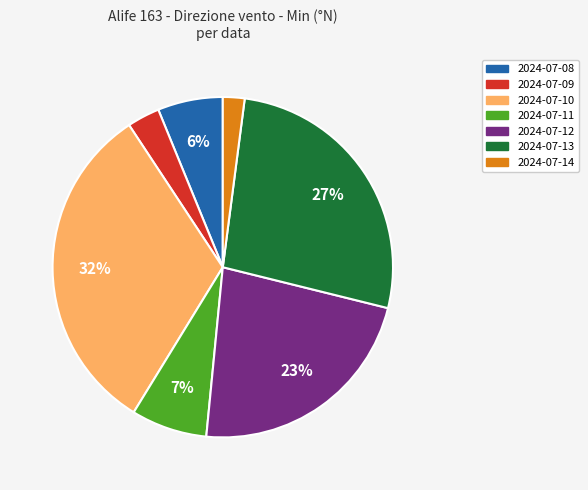

How many segments does this pie chart have?

7